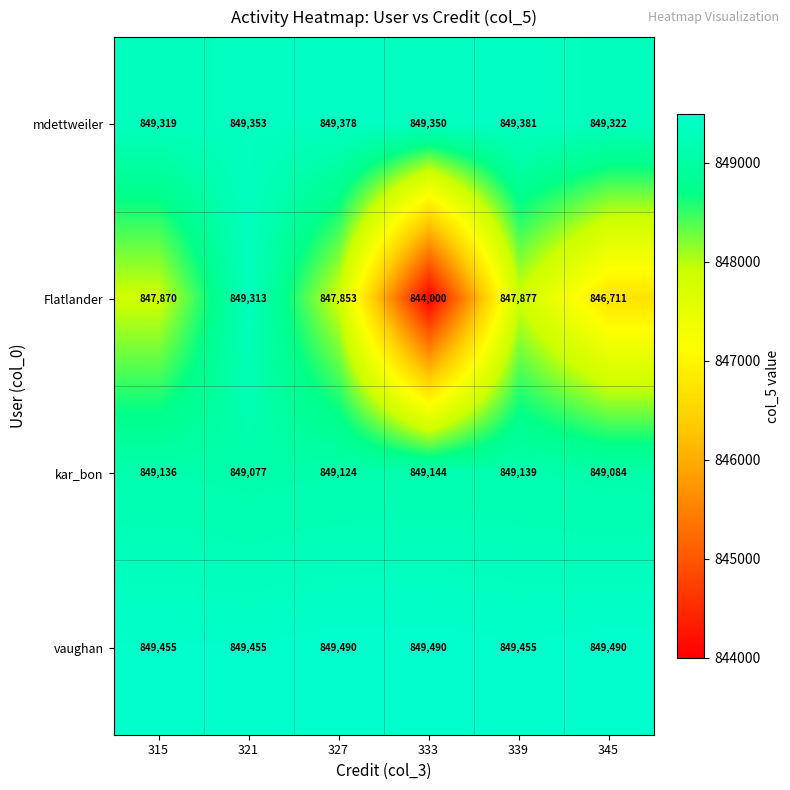

The mdettweiler series shows 1311761 at 333. True or false?

False